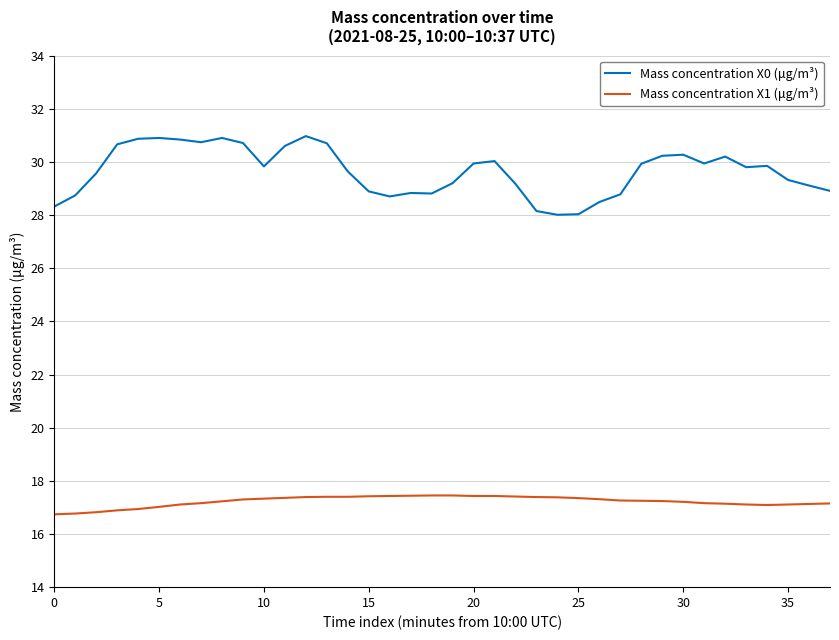

Which series has the largest range (max minus min)?

Mass concentration X0 (μg/m³)